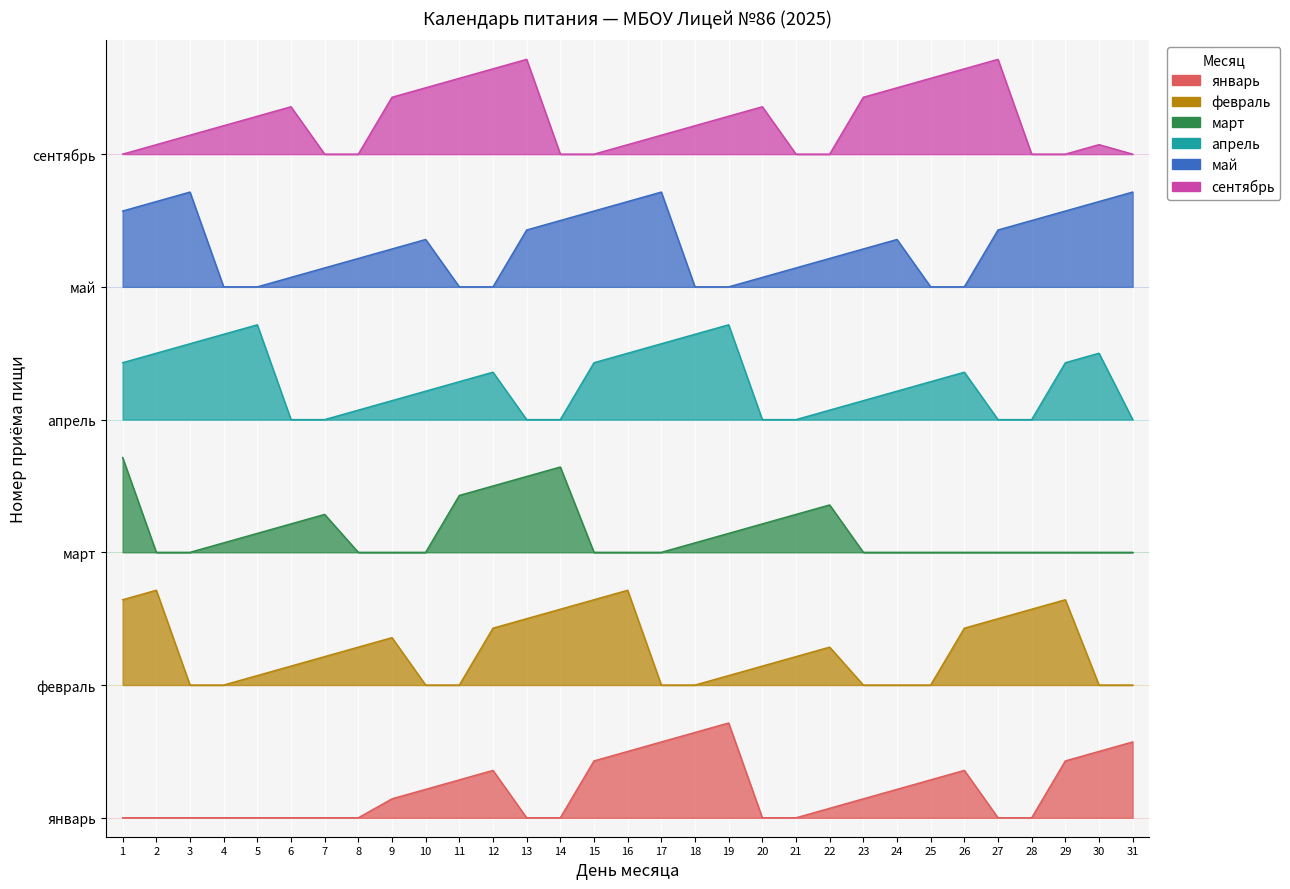

True or false: май and февраль intersect in this chart.

False